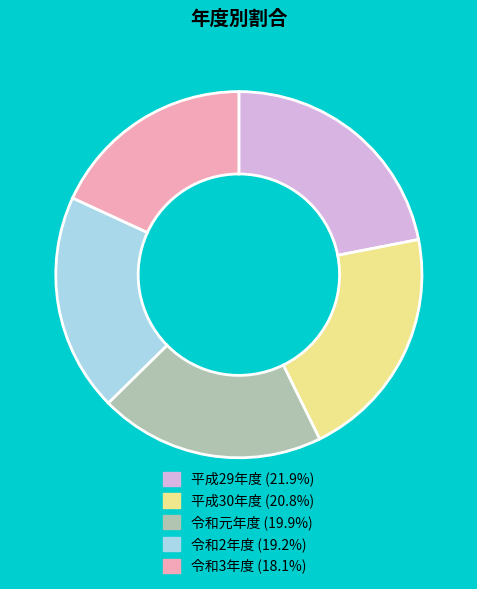

What is the ratio of the value at 平成29年度 to the value at 令和元年度?

1.1